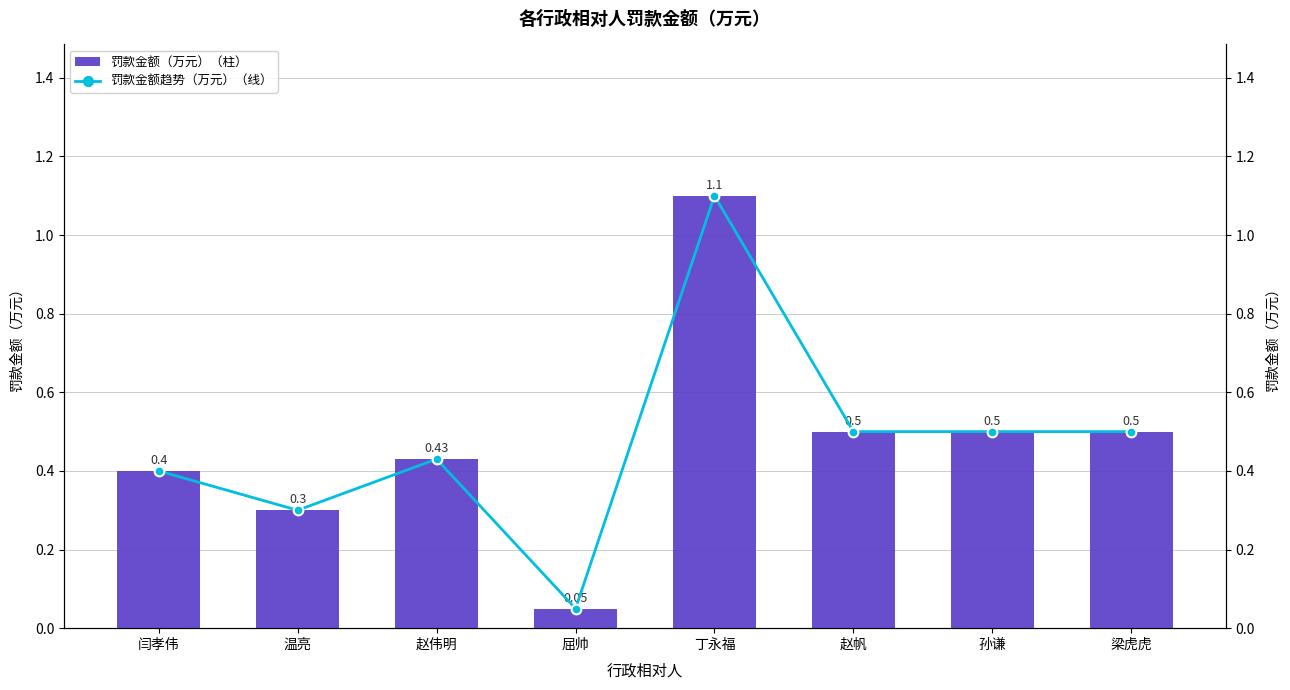

What is the sum of all 罚款金额（万元） values?

3.8